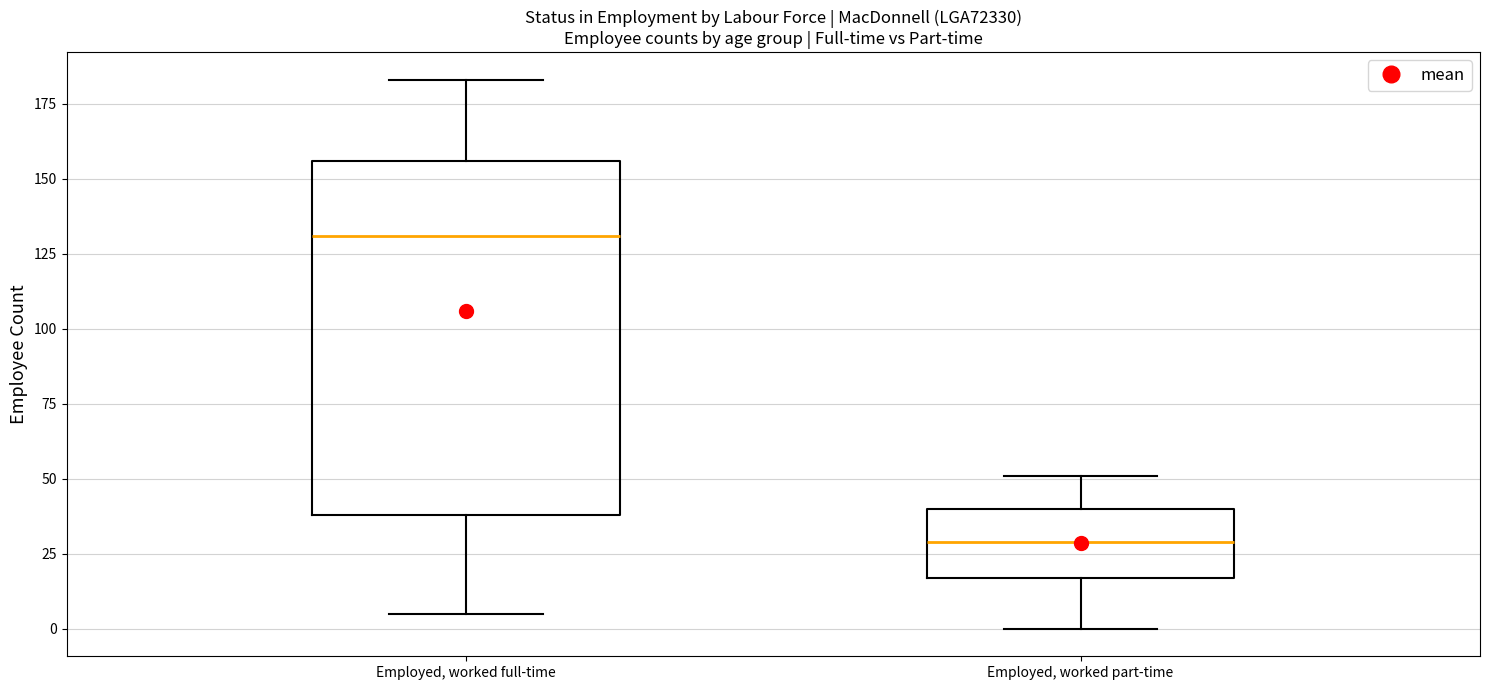

Which box is the tallest, from its lower edge to its upper edge?

Employed, worked full-time